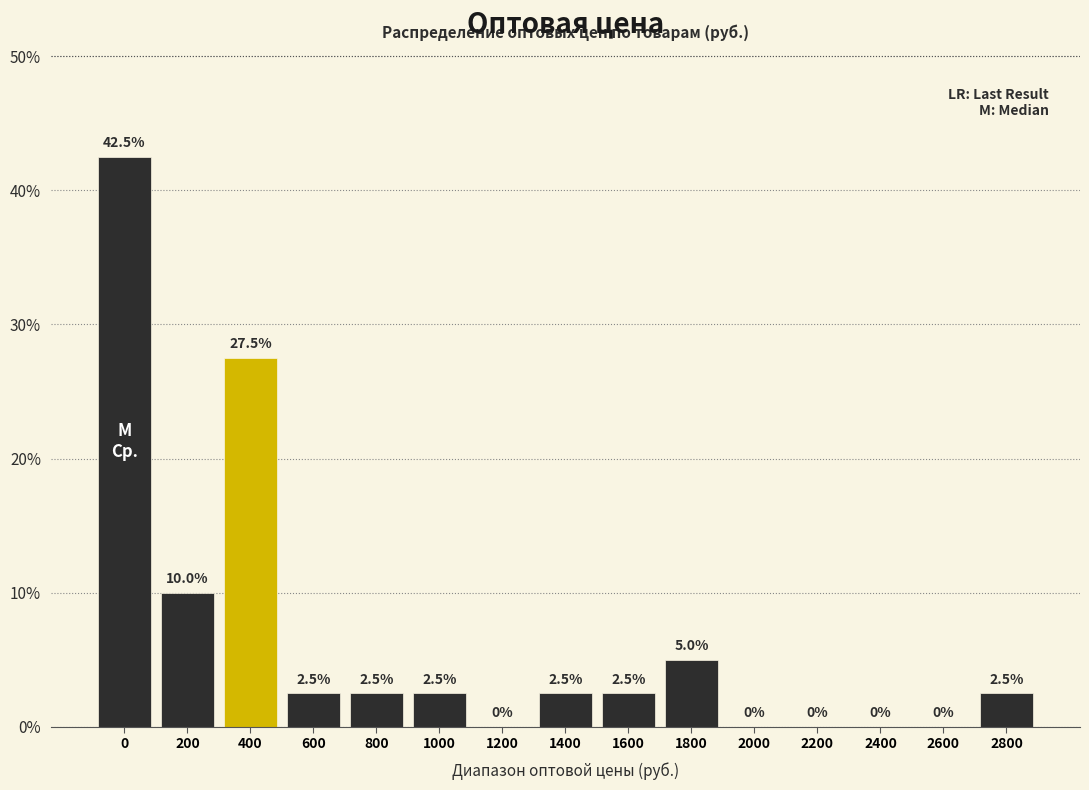

Reading right to left, what are all the values shown in this chart?

2800=2.5	2600=0.0	2400=0.0	2200=0.0	2000=0.0	1800=5.0	1600=2.5	1400=2.5	1200=0.0	1000=2.5	800=2.5	600=2.5	400=27.5	200=10.0	0=42.5